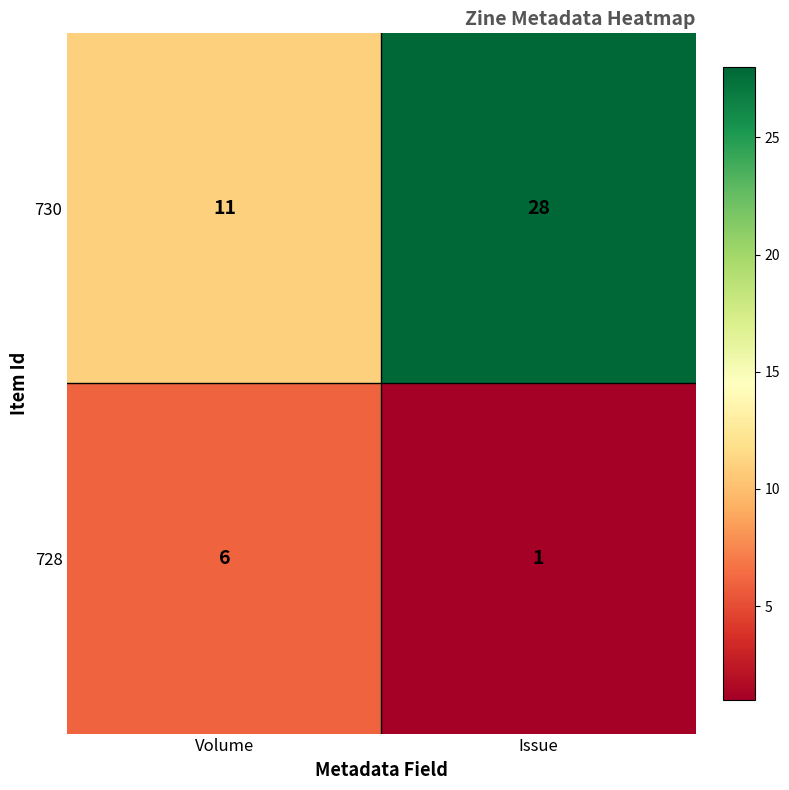

How many categories are shown in the chart?

2